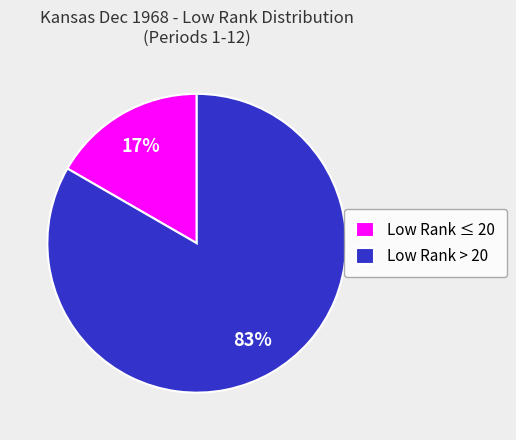

Do Low Rank > 20 and Low Rank ≤ 20 together represent more than half of the pie?

Yes